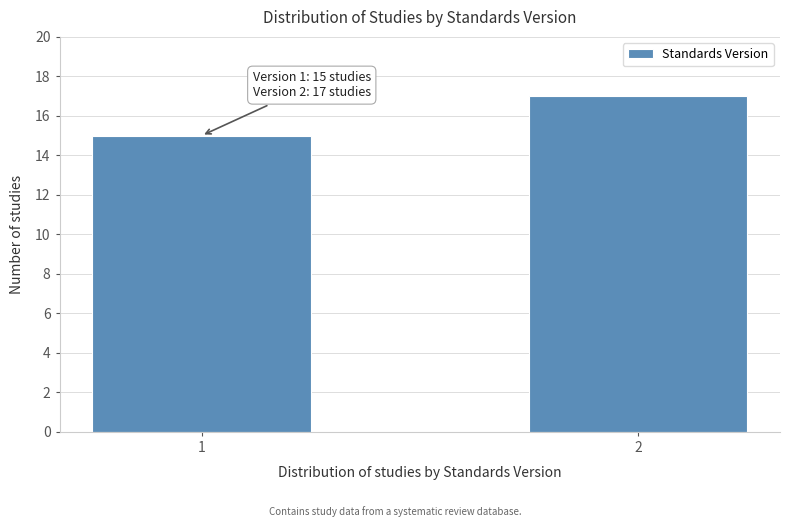

Reading left to right, list all the values displayed in this chart.

1=15	2=17